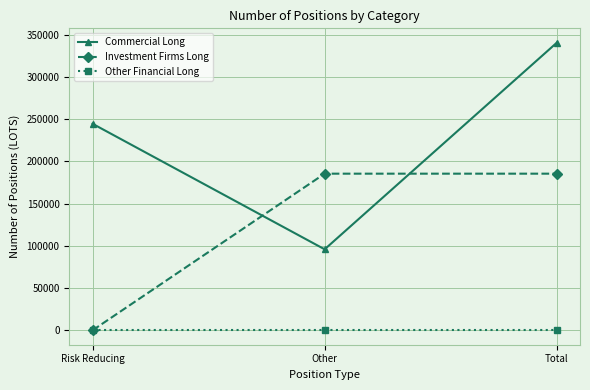

At how many categories does at least one series exceed 162923?

3